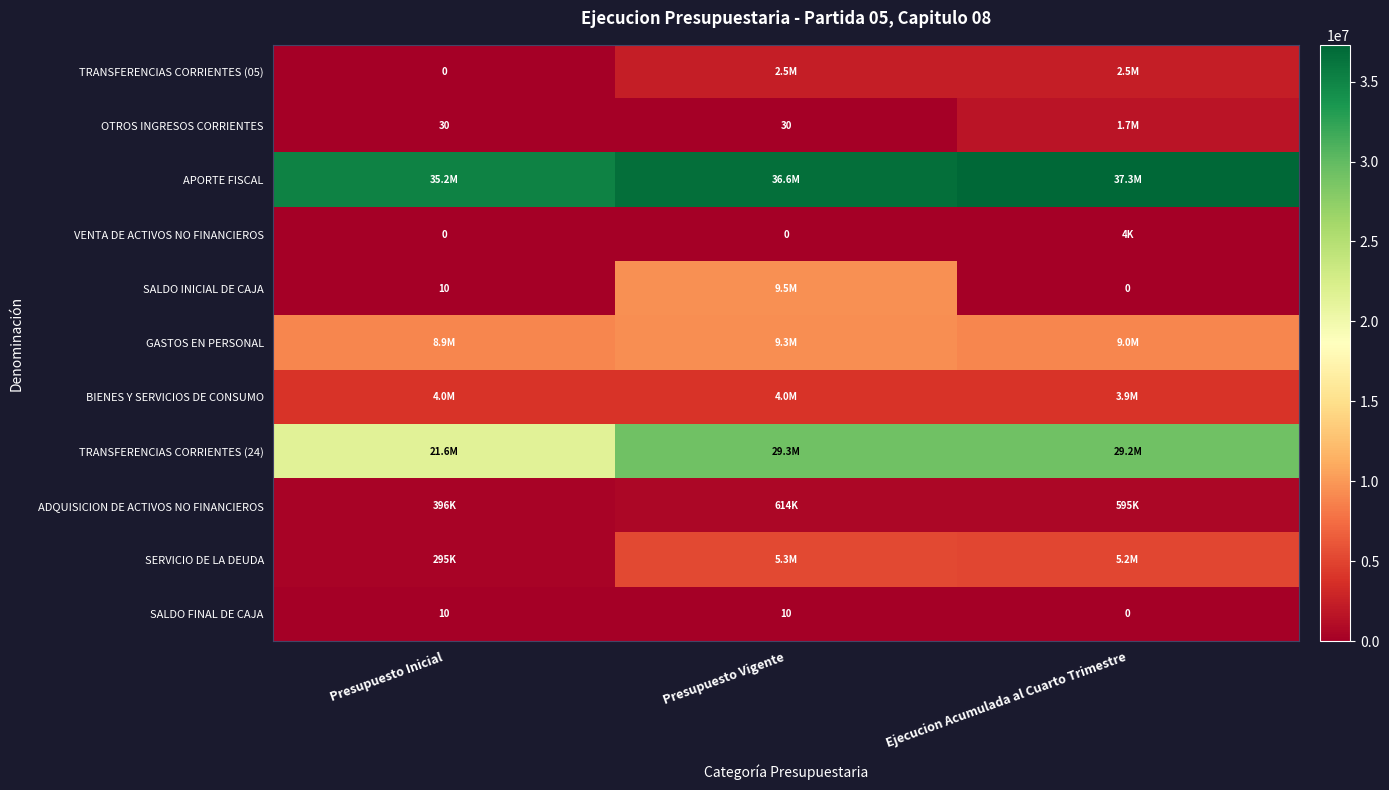

What is the maximum value for SALDO FINAL DE CAJA?

10